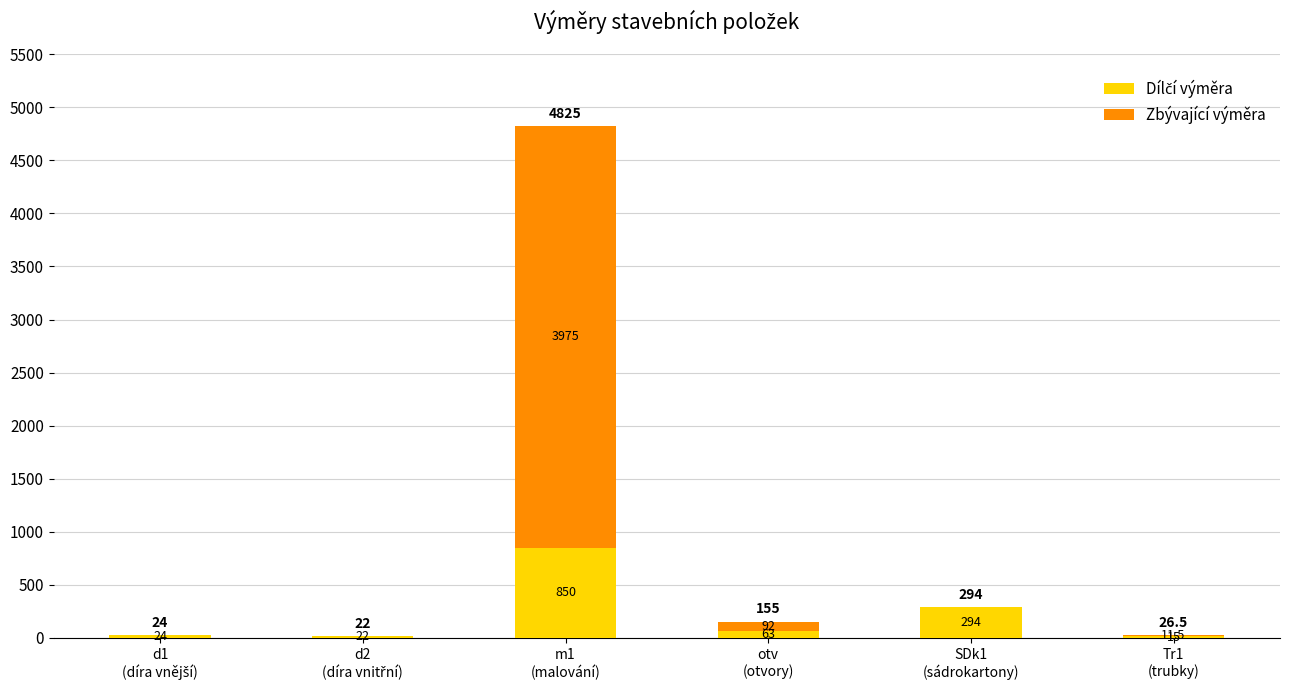

Are the bars grouped side by side (vs. stacked)?

No